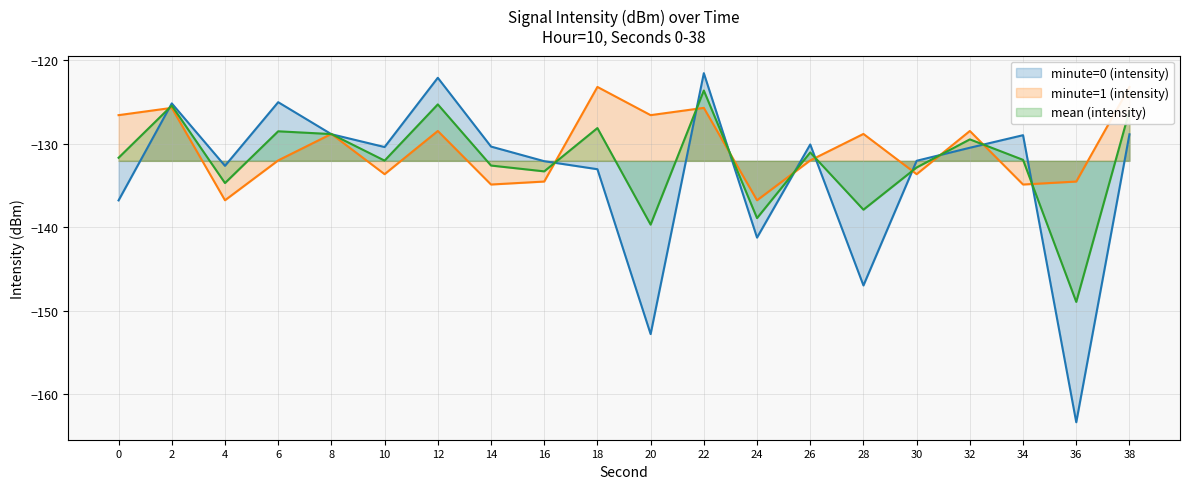

Between which two adjacent categories do minute=0 (intensity) line and minute=1 (intensity) line first intersect?

0 and 2